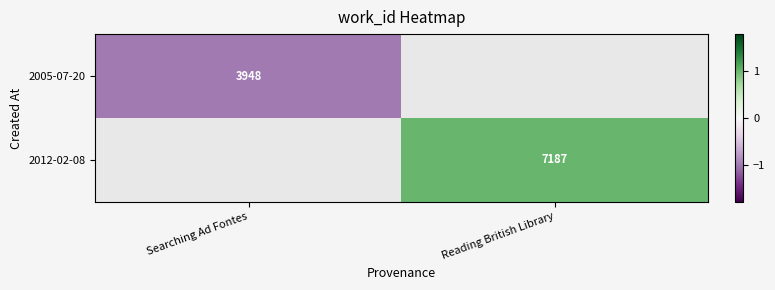

The 2005-07-20 series shows 3948 at Searching Ad Fontes. True or false?

True